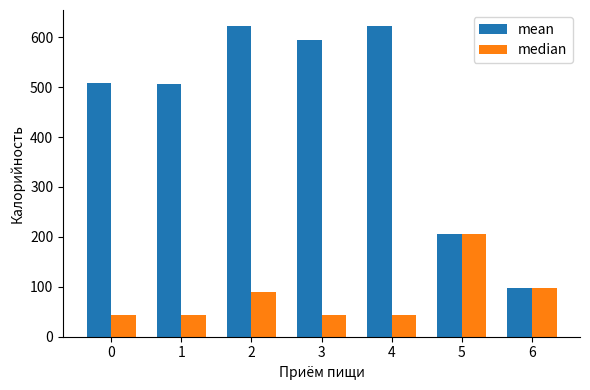

How many groups of bars are there?

7